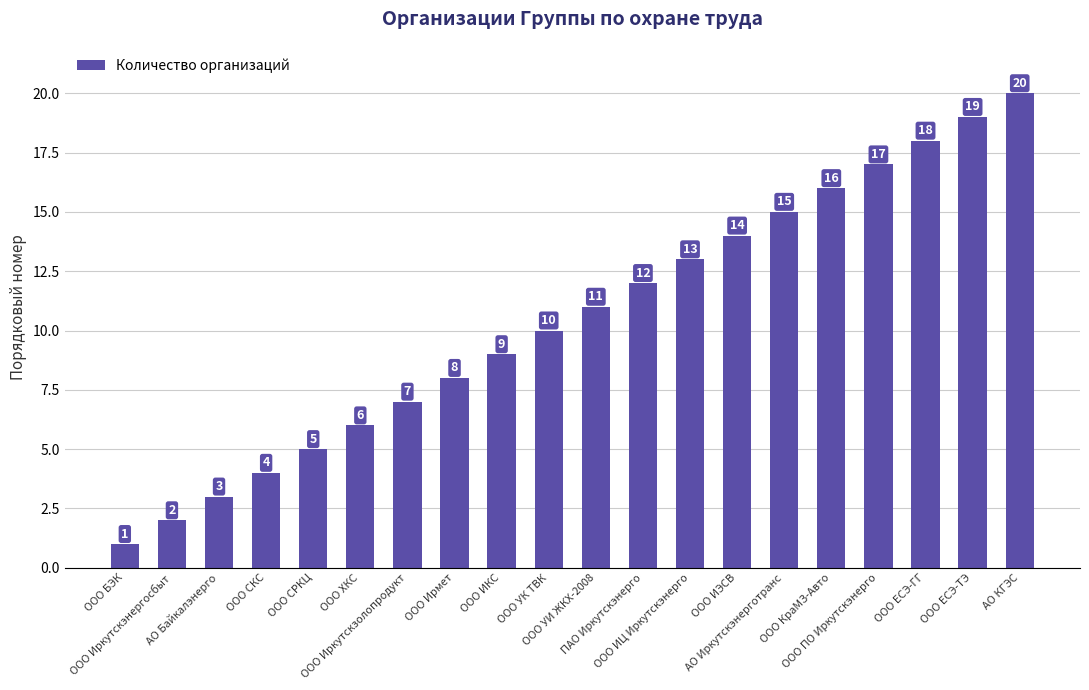

What is the difference between the maximum and minimum values?

19